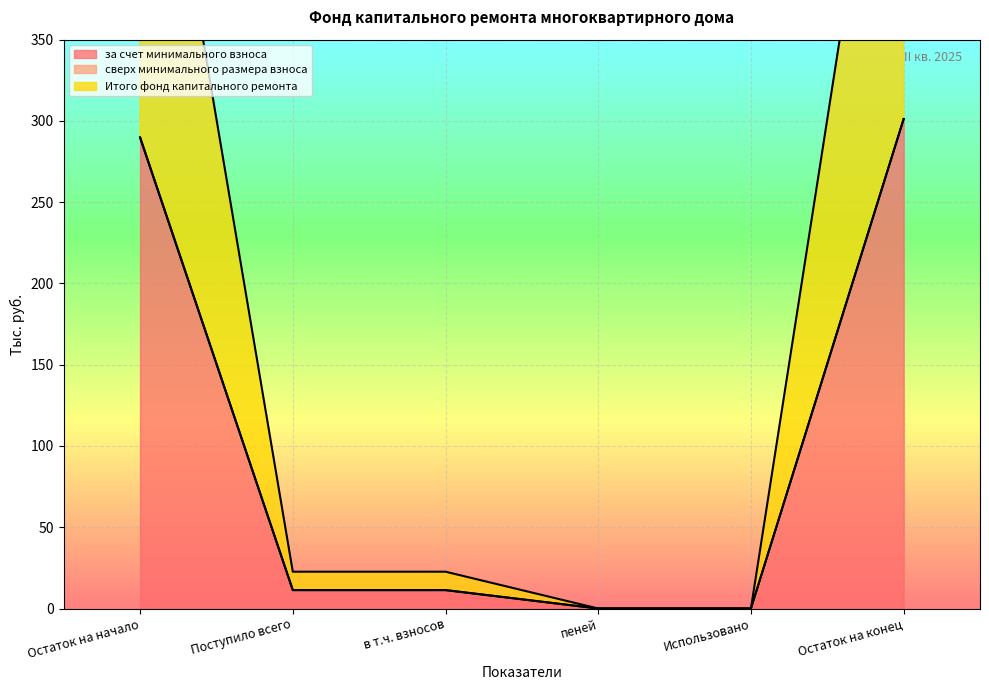

Does the chart display data point markers on the line(s)?

No